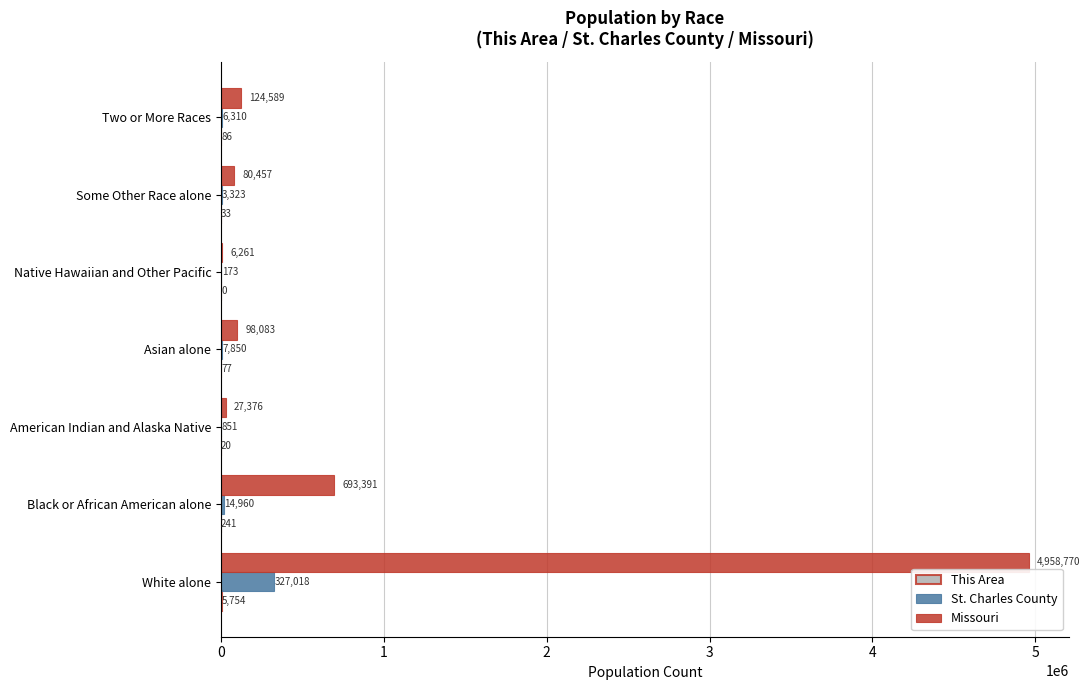

Count the number of data series in this chart.

3